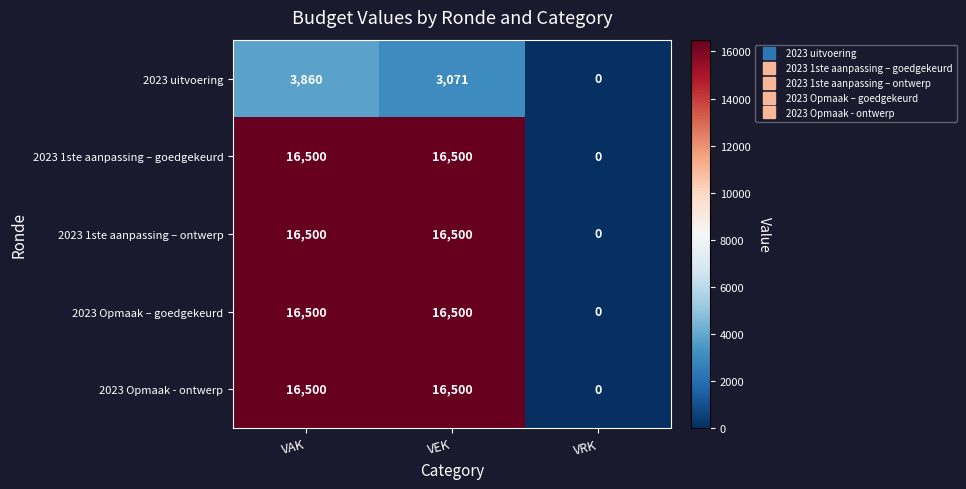

What is the total value across all series at VAK?

69860